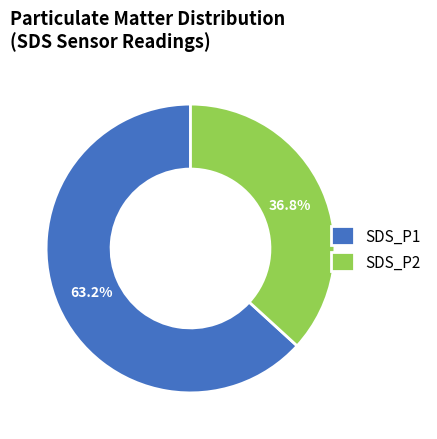

To the nearest percent, what is the average slice percentage?

50%